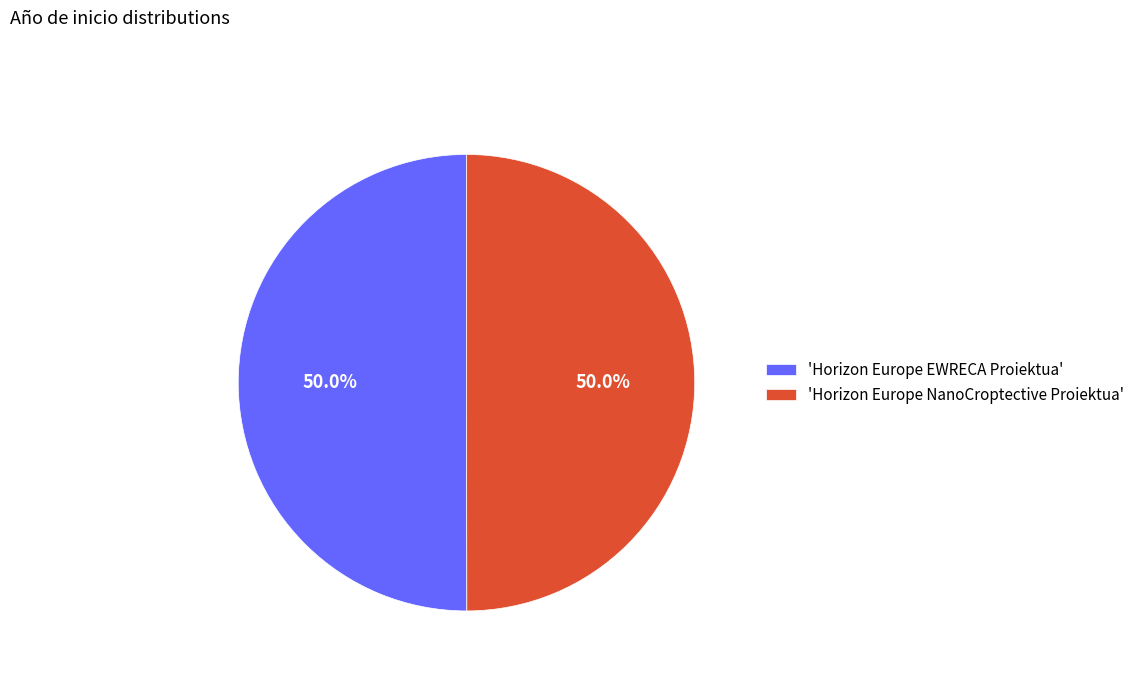

What is the ratio of the value at 'Horizon Europe NanoCroptective Proiektua' to the value at 'Horizon Europe EWRECA Proiektua'?

1.0